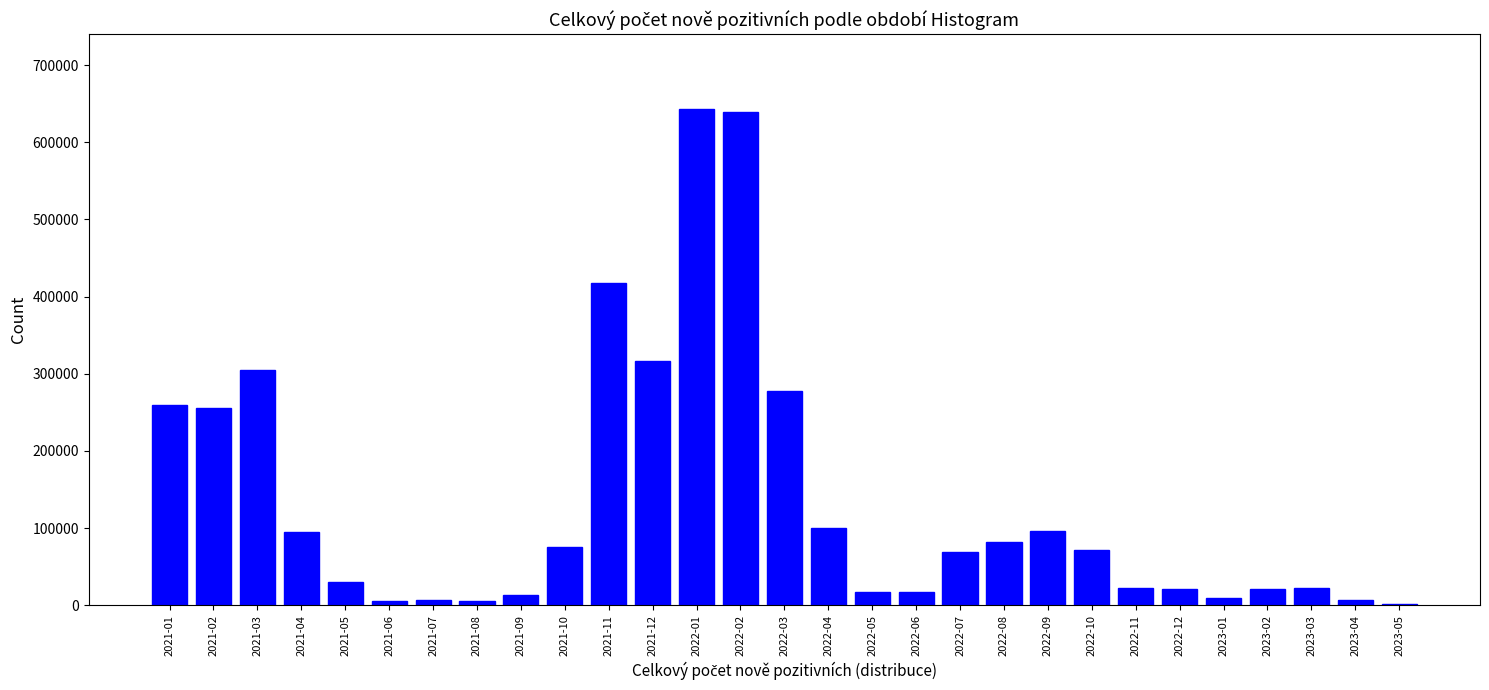

Is it true that the value at 2021-03 is 449285?

False